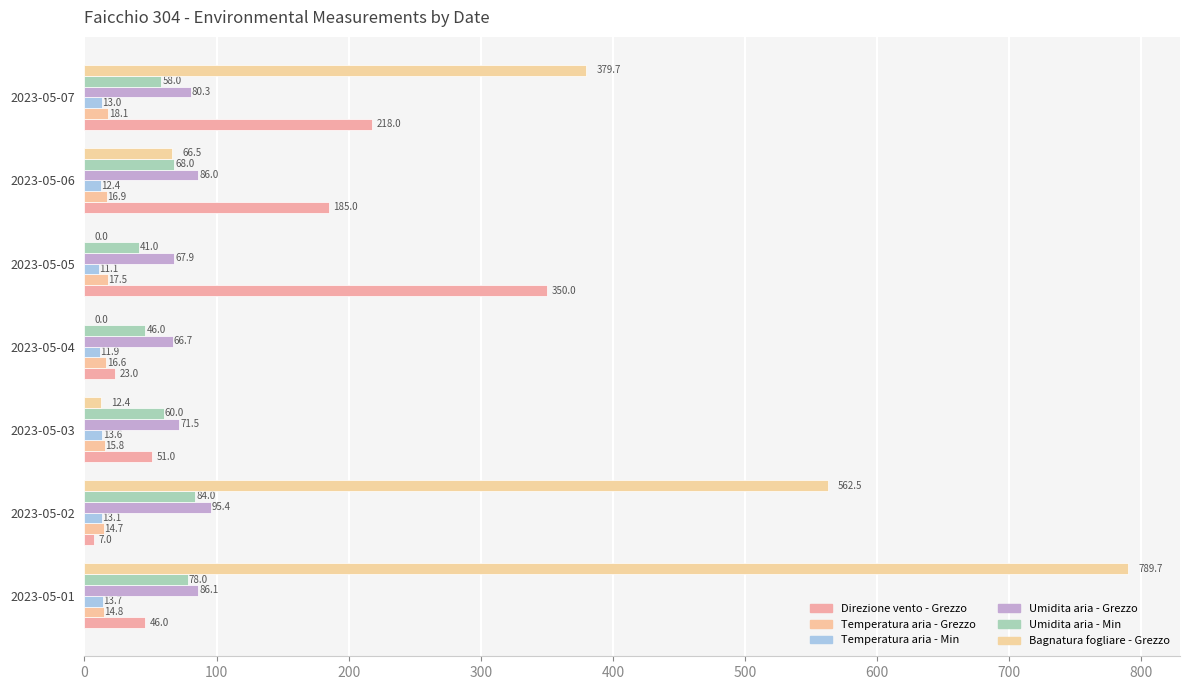

At how many categories does at least one series exceed 489?

2